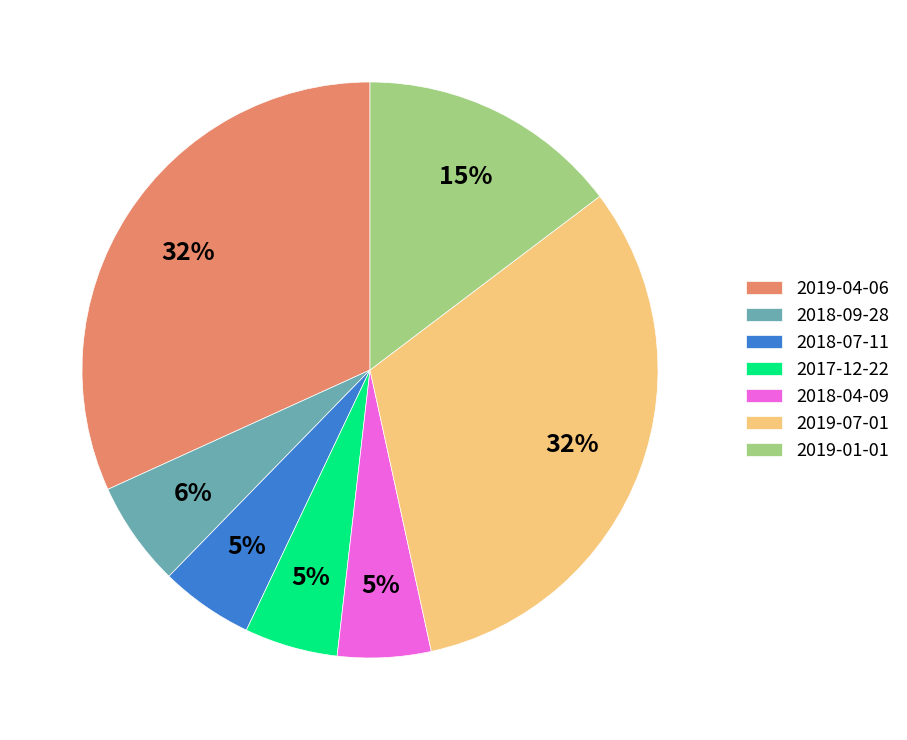

To the nearest percent, what percentage of the pie is 2018-04-09?

5%